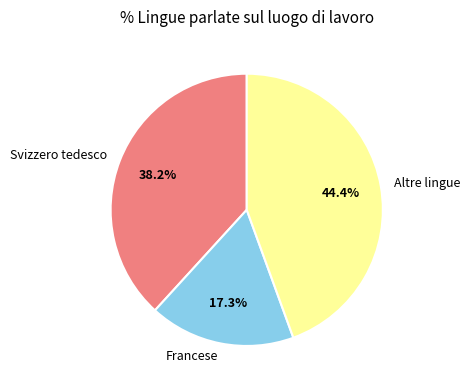

To the nearest percent, what is the difference between the Francese and Svizzero tedesco slice percentages?

21%